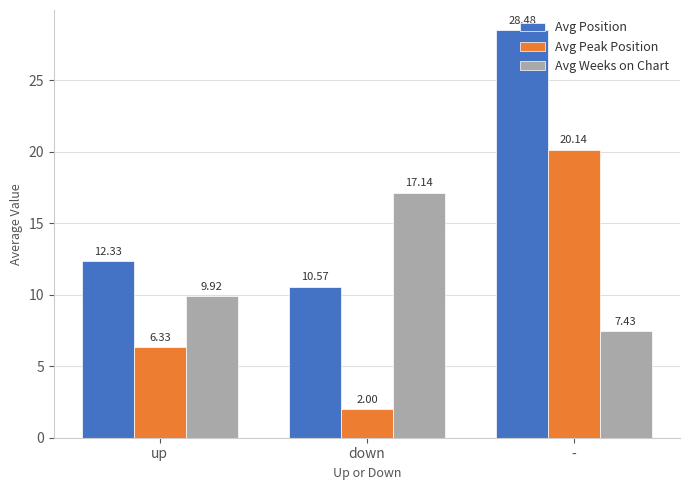

The value of Avg Position at down is 4.9. True or false?

False